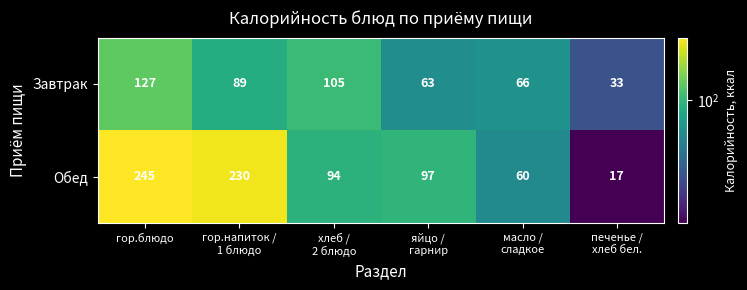

What is the difference between the second highest and minimum values in the Обед series?

213